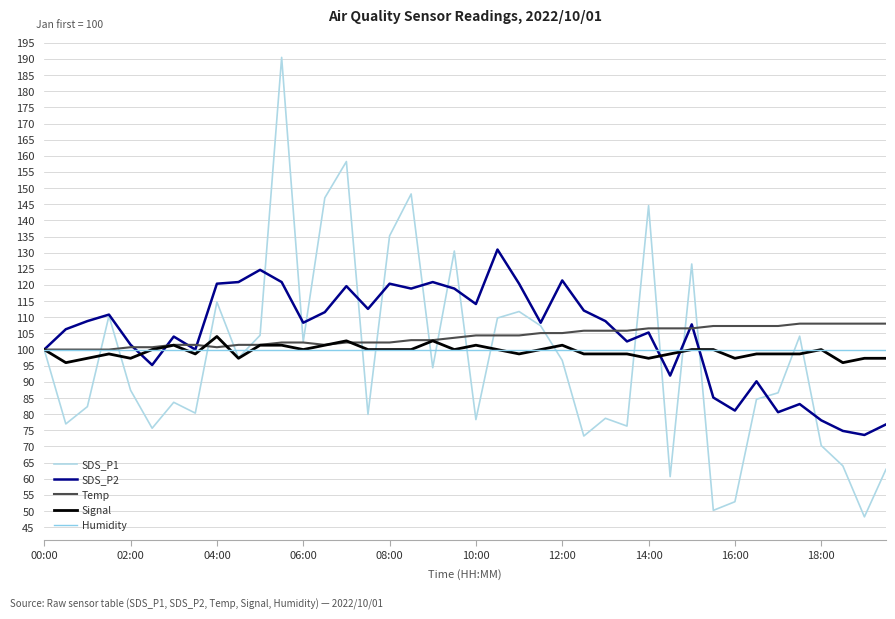

How many lines are shown in the chart?

5